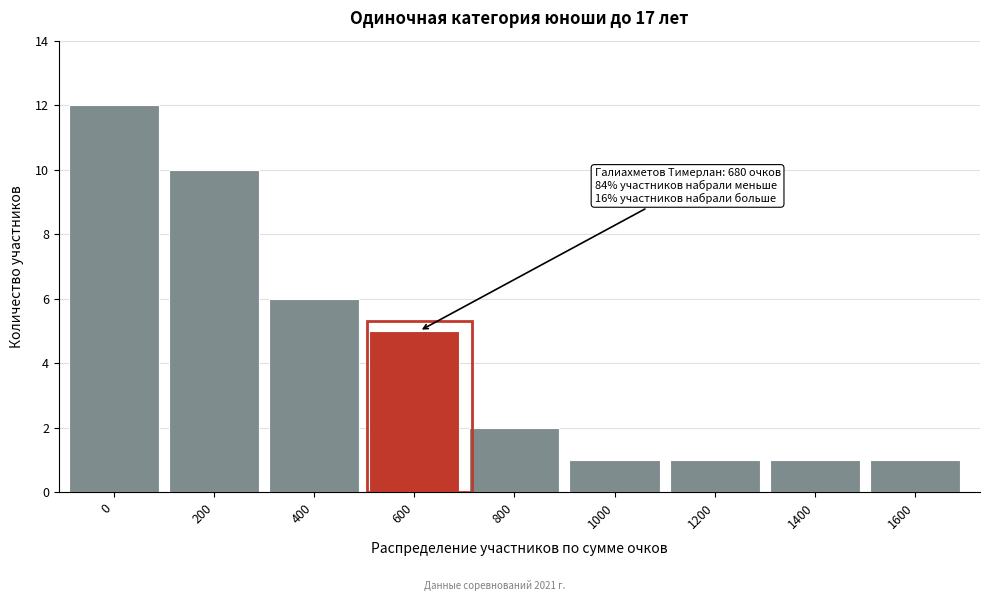

Reading left to right, extract all data points from this chart.

0=12	200=10	400=6	600=5	800=2	1000=1	1200=1	1400=1	1600=1